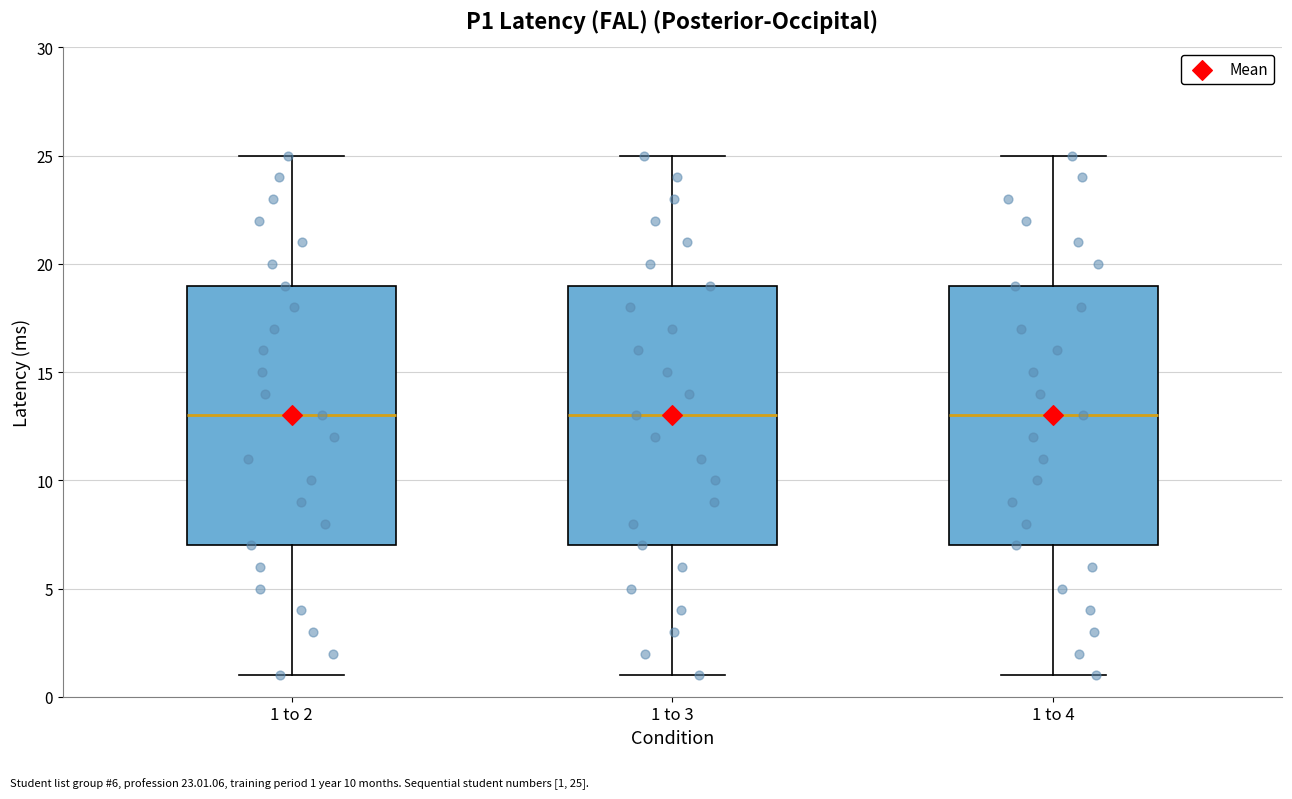

Reading left to right, transcribe this box plot: for each box, give where its median line is, the range the box spans, and where its two whiskers end, as read against the y-axis. The values are not printed on the chart, so give them approximately, as read against the axis.

1 to 2: median 13, box 7 to 19, whiskers 1 to 25
1 to 3: median 13, box 7 to 19, whiskers 1 to 25
1 to 4: median 13, box 7 to 19, whiskers 1 to 25